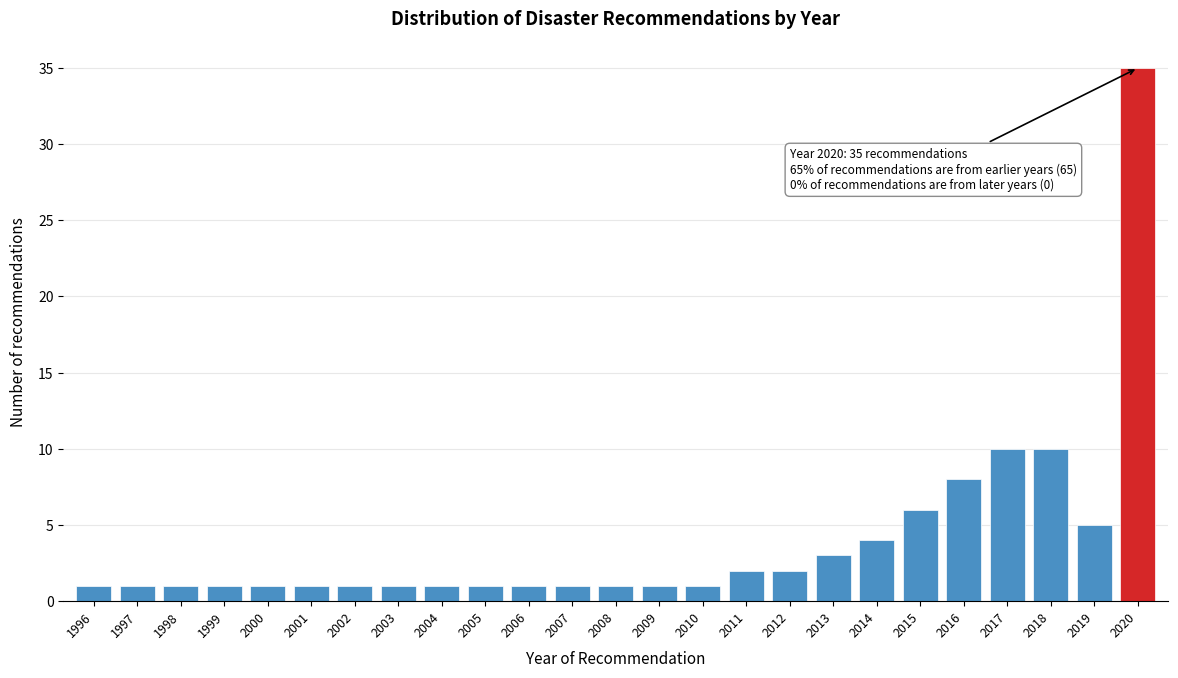

Reading left to right, list all the values displayed in this chart.

1996=1	1997=1	1998=1	1999=1	2000=1	2001=1	2002=1	2003=1	2004=1	2005=1	2006=1	2007=1	2008=1	2009=1	2010=1	2011=2	2012=2	2013=3	2014=4	2015=6	2016=8	2017=10	2018=10	2019=5	2020=35